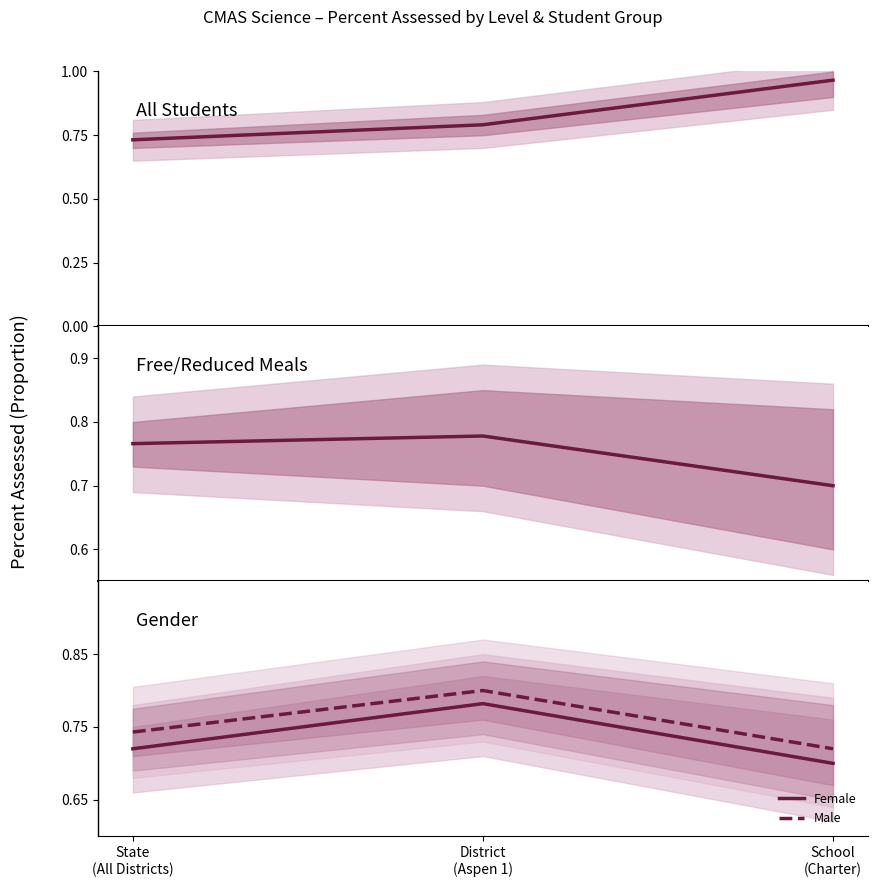

Reading left to right, extract all data points from this chart.

All Students: State
(All Districts)=0.7	District
(Aspen 1)=0.8	School
(Charter)=1.0
Free/Reduced Meals: State
(All Districts)=0.8	District
(Aspen 1)=0.8	School
(Charter)=0.7
Female: State
(All Districts)=0.7	District
(Aspen 1)=0.8	School
(Charter)=0.7
Male: State
(All Districts)=0.7	District
(Aspen 1)=0.8	School
(Charter)=0.7